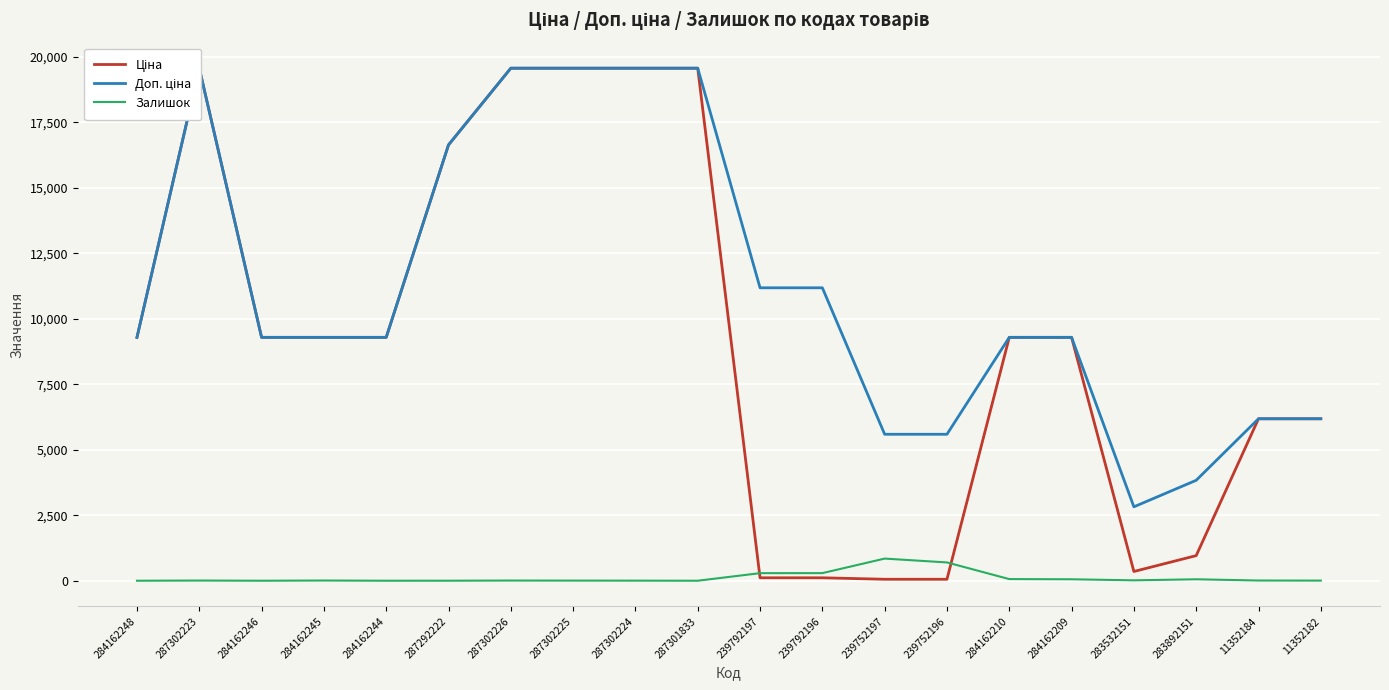

At which label does Залишок first exceed 8?

239792197